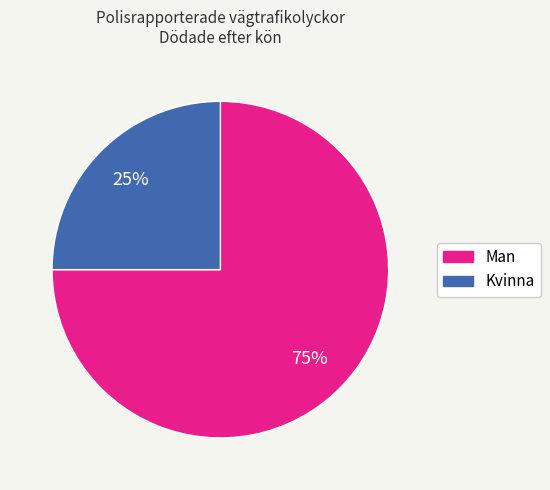

Do Kvinna and Man together represent more than half of the pie?

Yes